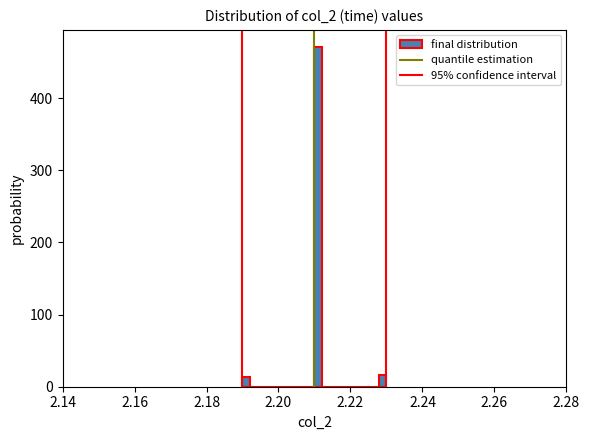

Around what value on the x-axis is the tallest bar? Give the approximate position of its centre, as read against the axis.

2.212